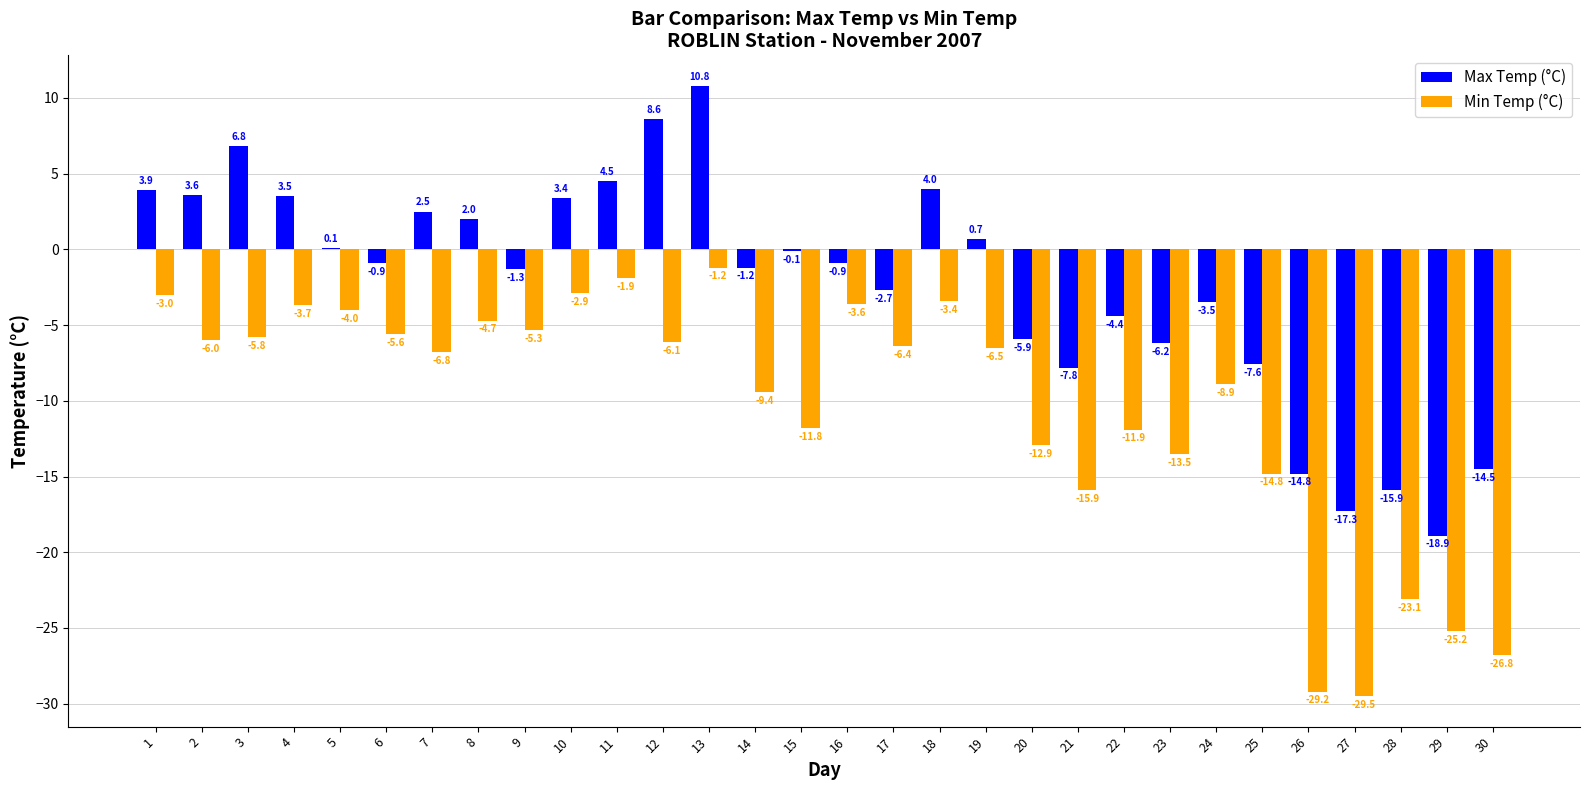

What value does the Max Temp (°C) series have at 4?

3.5